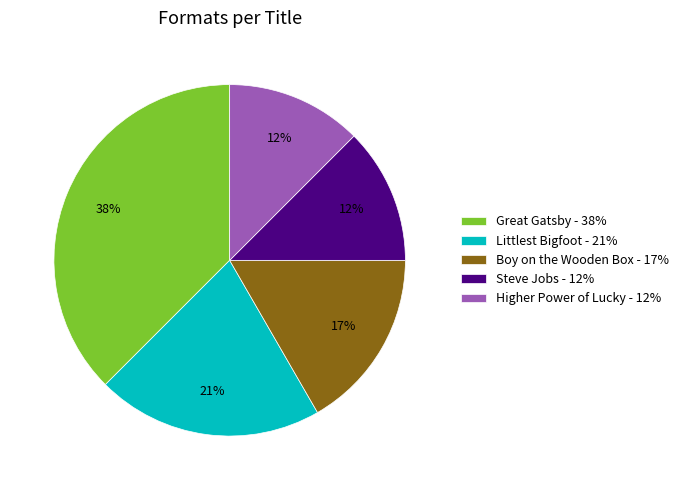

To the nearest percent, what is the average slice percentage?

20%